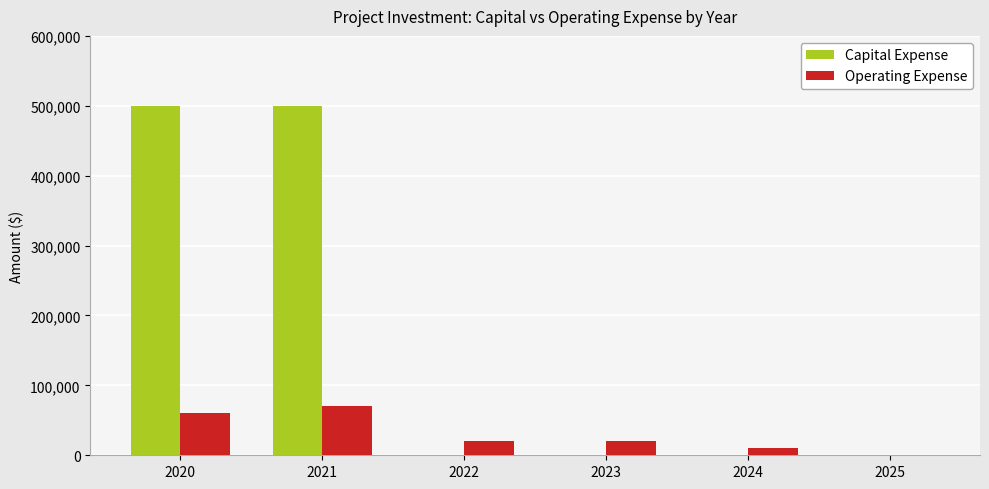

Which series changed the most between 2021 and 2025?

Capital Expense